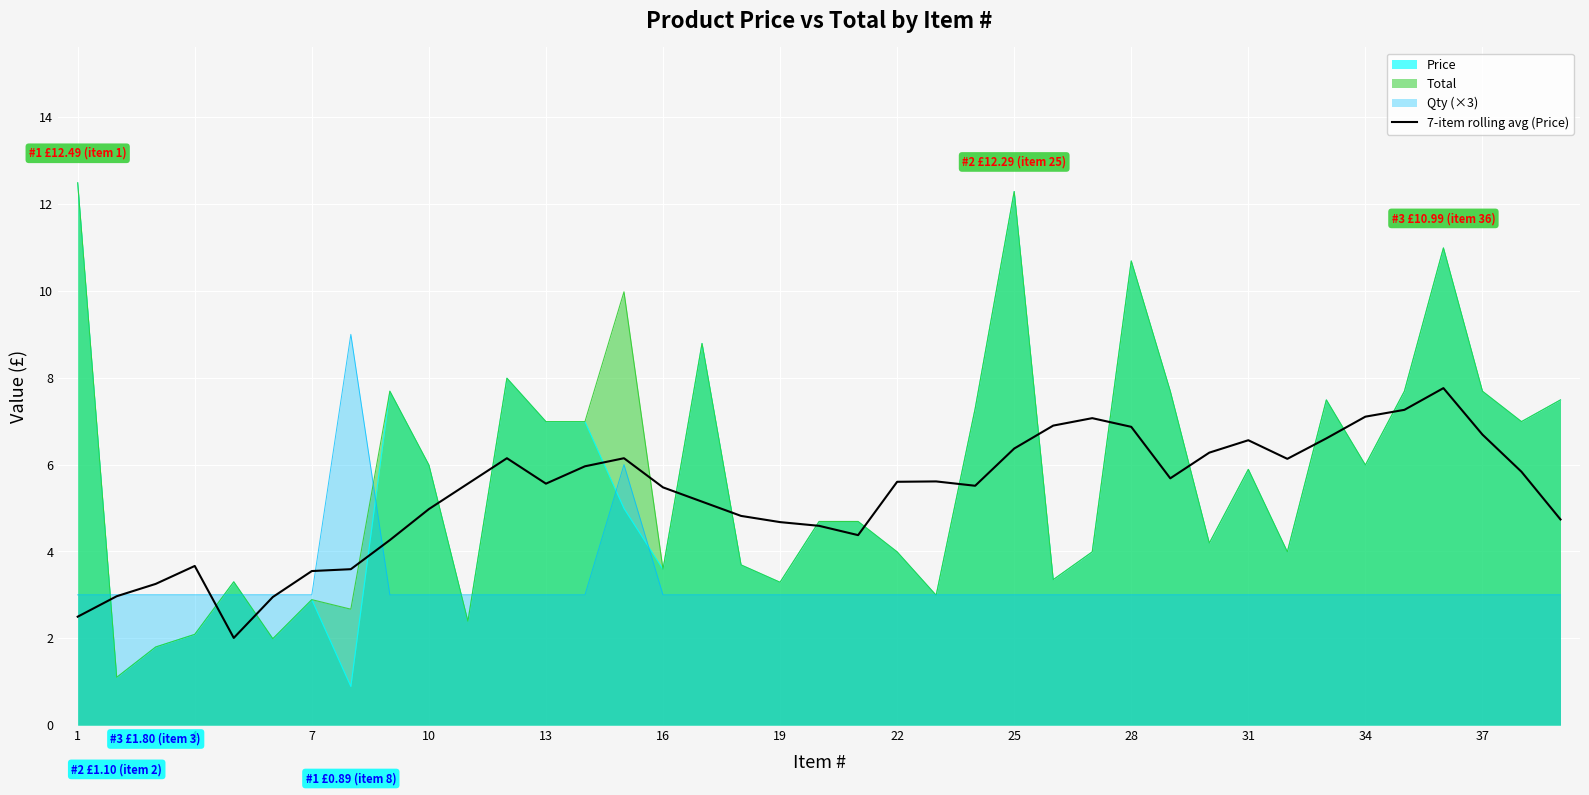

True or false: Qty (×3) has a value of 4.2 at 13.

False